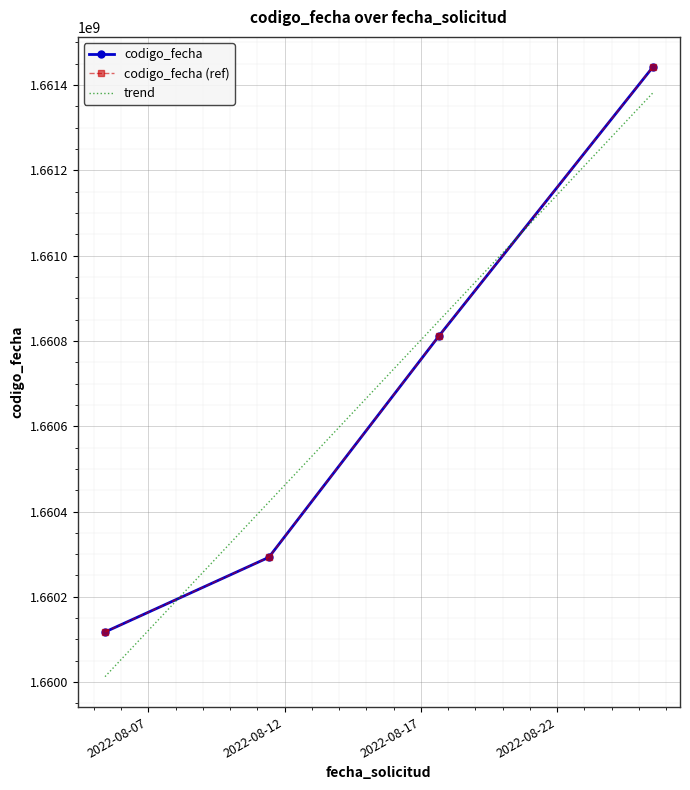

The value at 2022-08-05 09:53:51 is 1660117602. True or false?

True